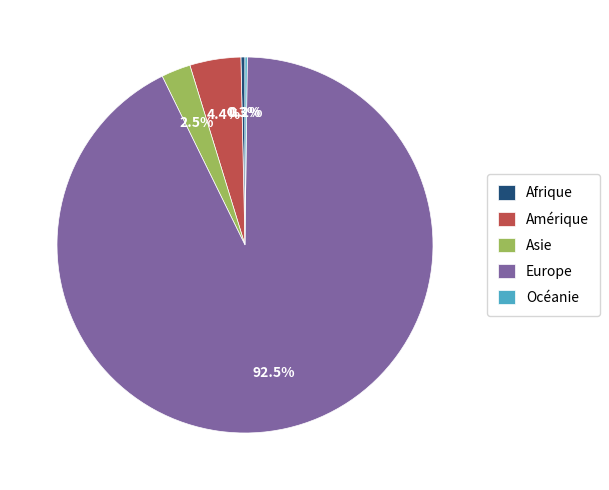

What is the total percentage of Amérique and Asie?

6.9%